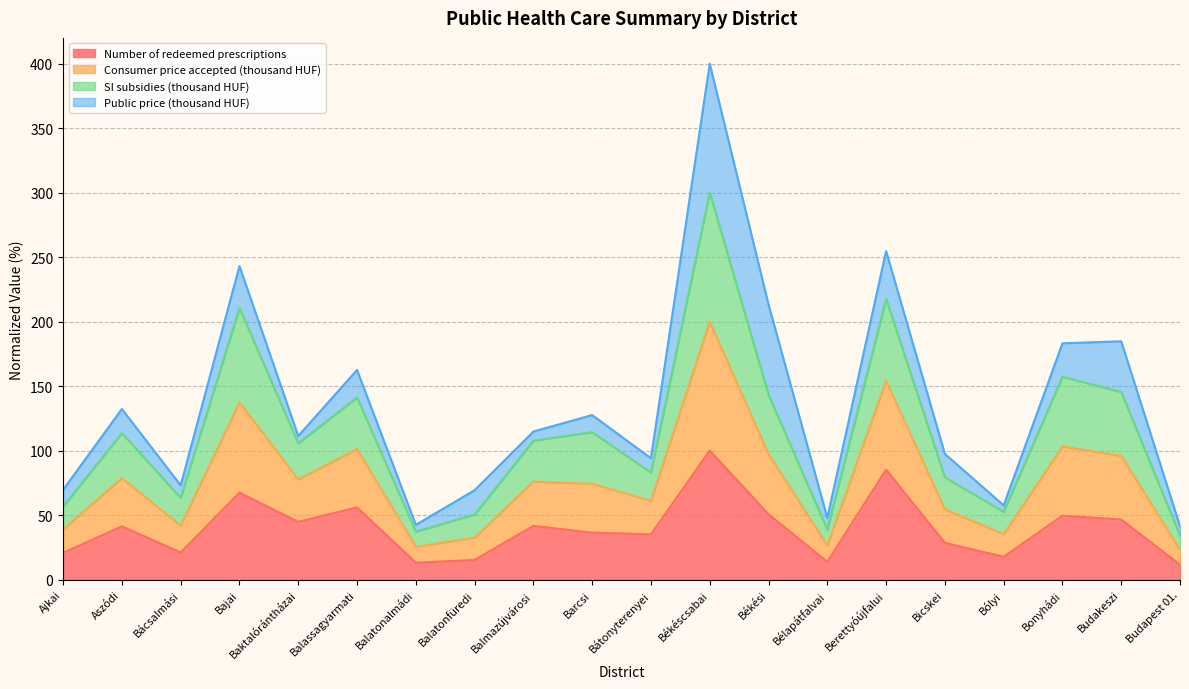

True or false: Number of redeemed prescriptions has a value of 12.5 at Budakeszi.

False